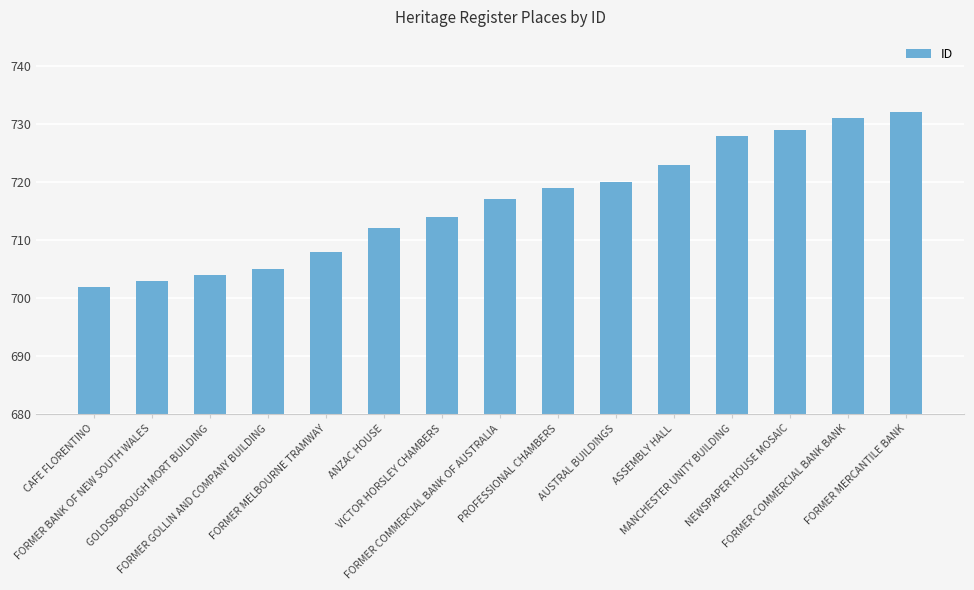

Reading left to right, extract all data points from this chart.

702	703	704	705	708	712	714	717	719	720	723	728	729	731	732